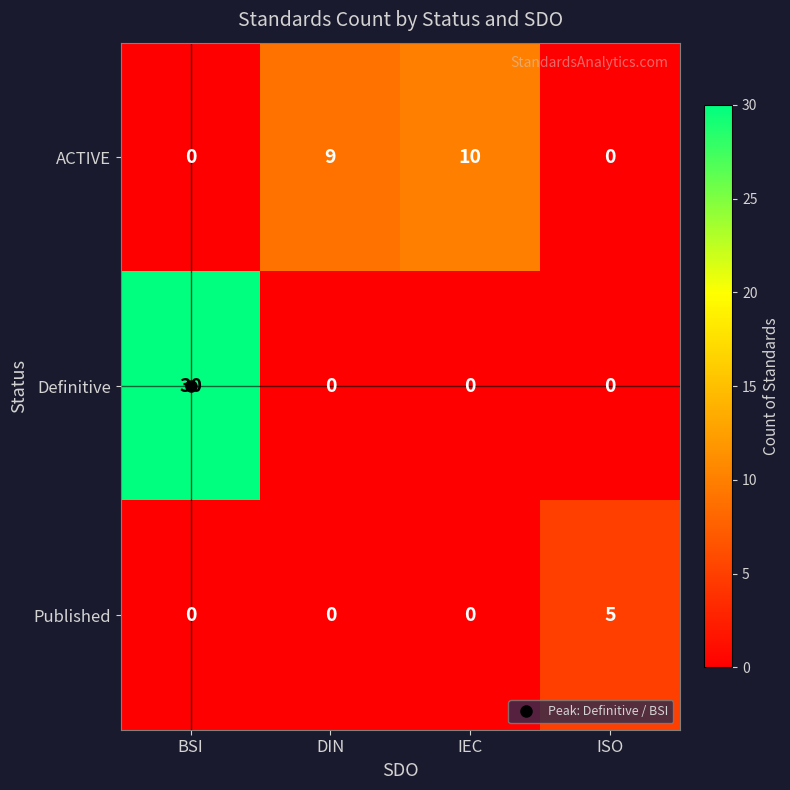

At which category is the sum across all series the highest?

BSI